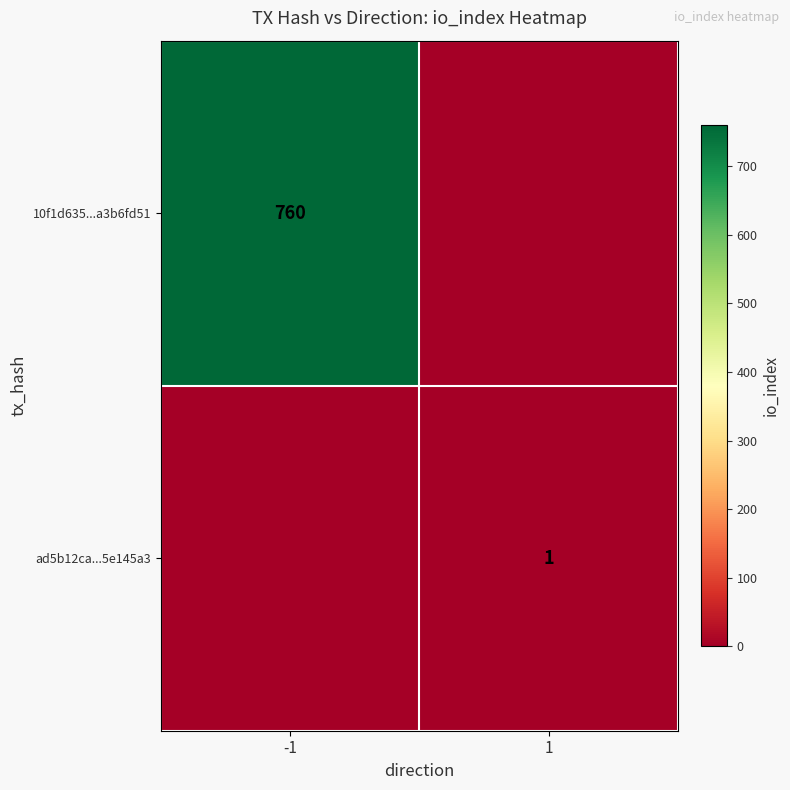

Is it true that 10f1d635...a3b6fd51 equals 760 at -1?

True